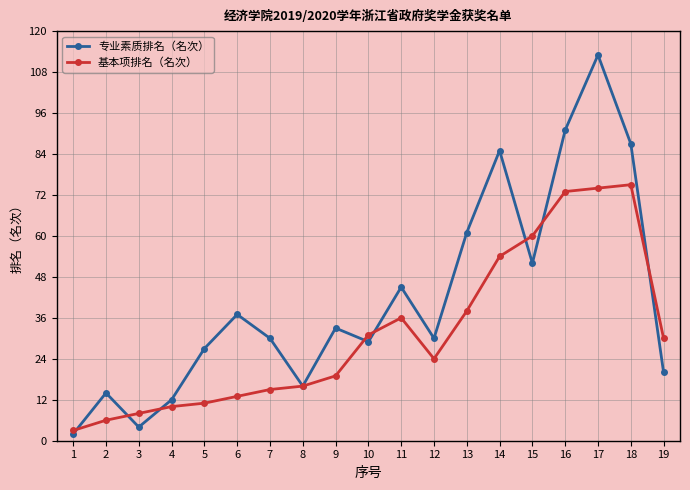

The value of 基本项排名（名次） at 11 is 63. True or false?

False